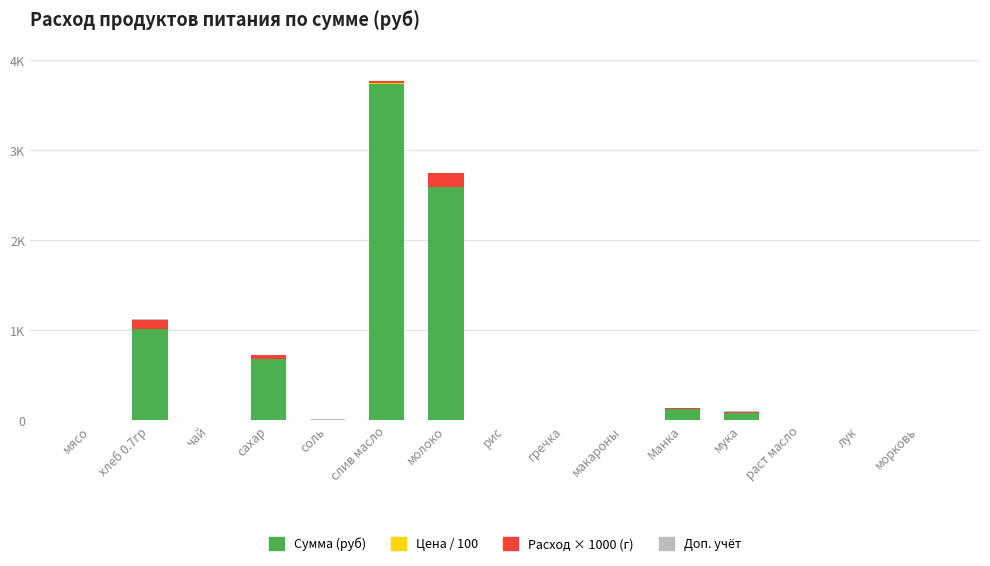

The Доп. учёт series shows 5.0 at хлеб 0.7гр. True or false?

True